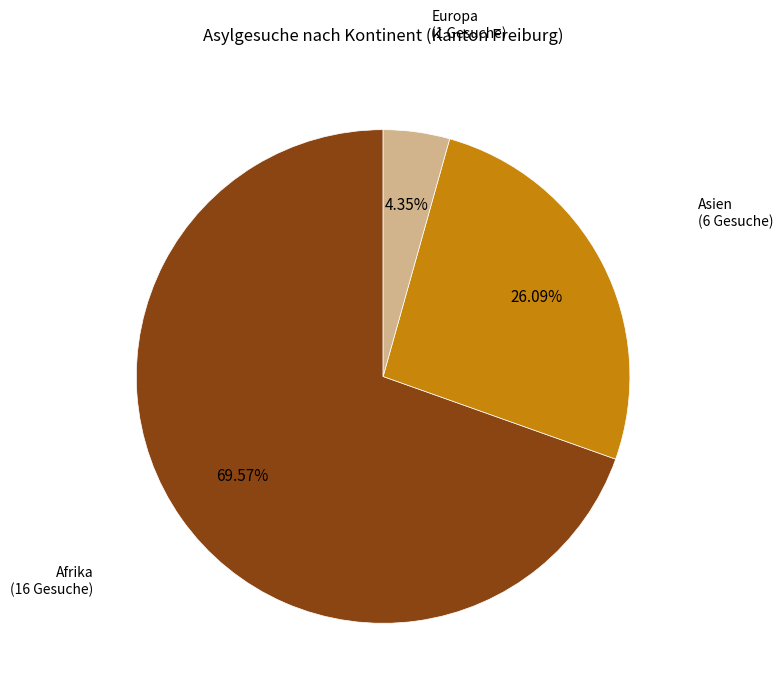

True or false: Afrika accounts for 82% of the total.

False